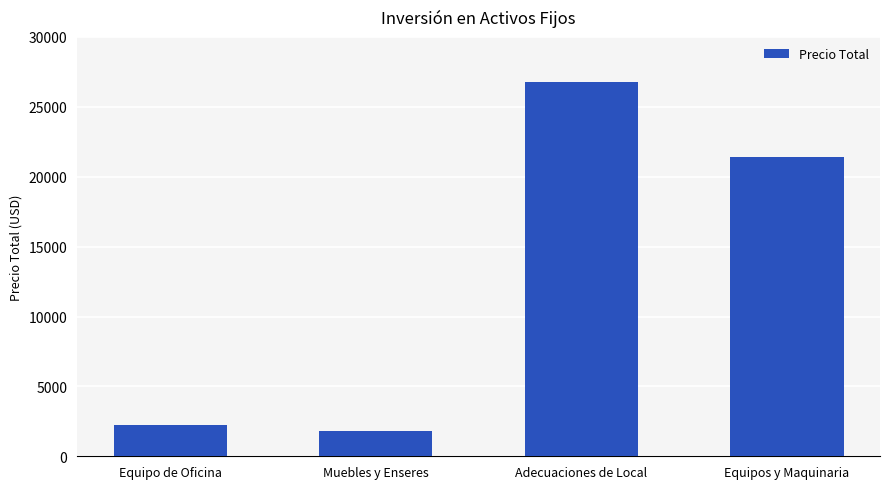

Between Equipo de Oficina and Adecuaciones de Local, which is larger?

Adecuaciones de Local